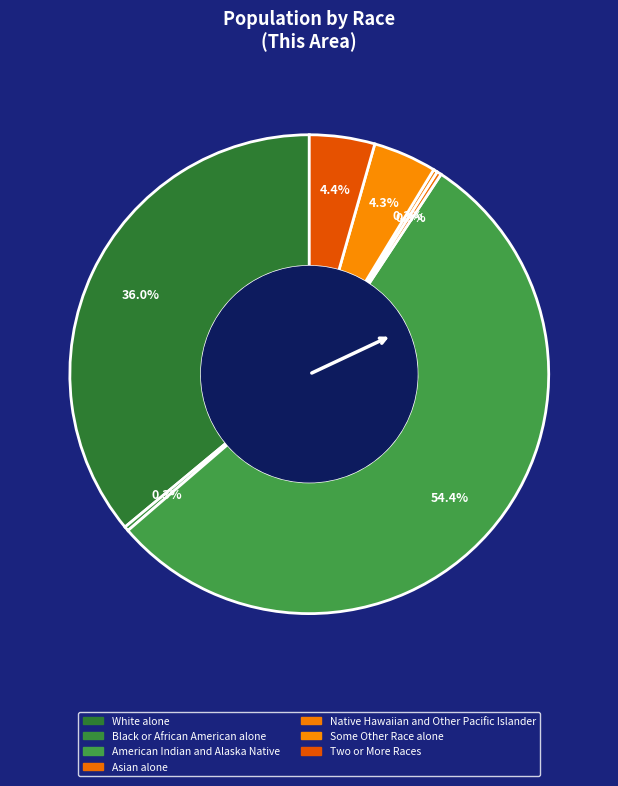

Rank the categories by value from lowest to highest.

Native Hawaiian and Other Pacific Islander, Black or African American alone, Asian alone, Some Other Race alone, Two or More Races, White alone, American Indian and Alaska Native